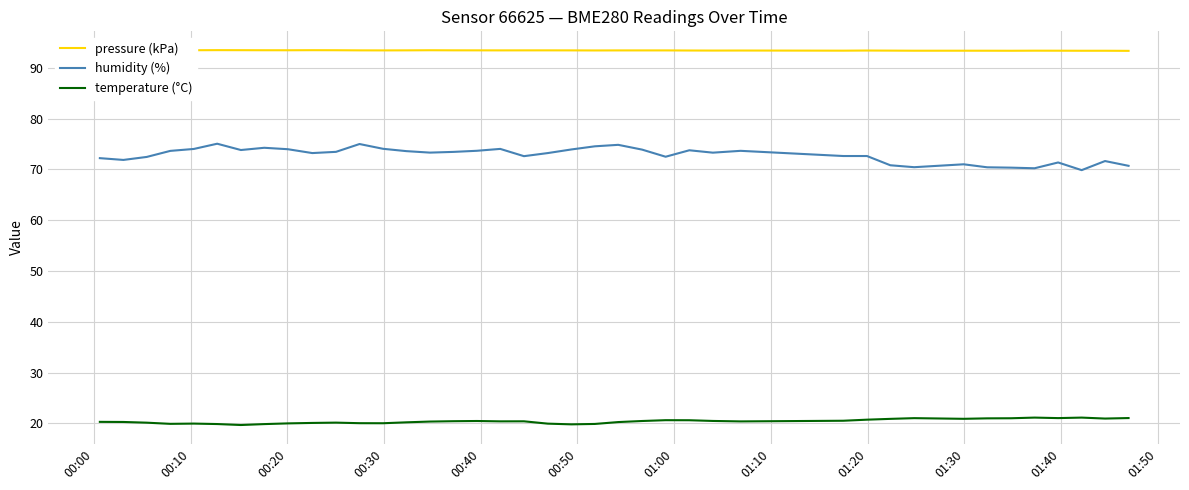

What is the maximum value shown in the chart?

93.5